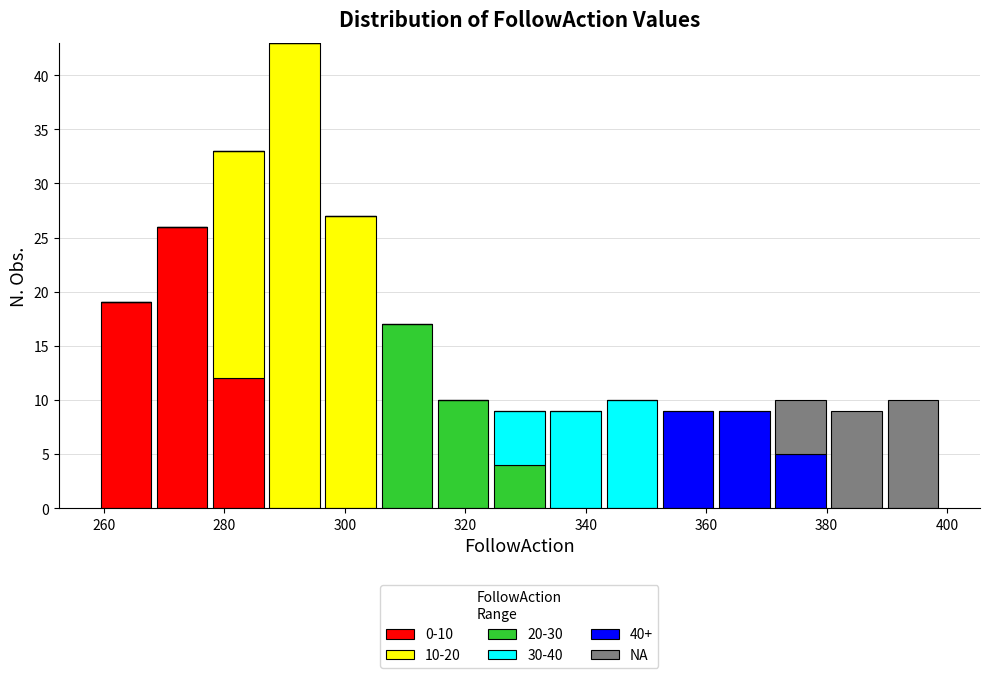

Which range on the x-axis has the tallest stacked bar (by total height)?

288 to 296